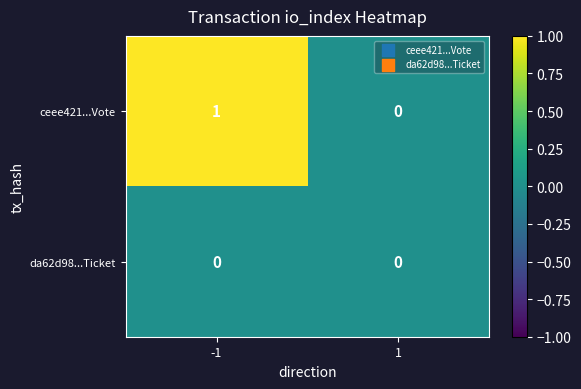

Which series has the largest total across all categories?

ceee421...Vote